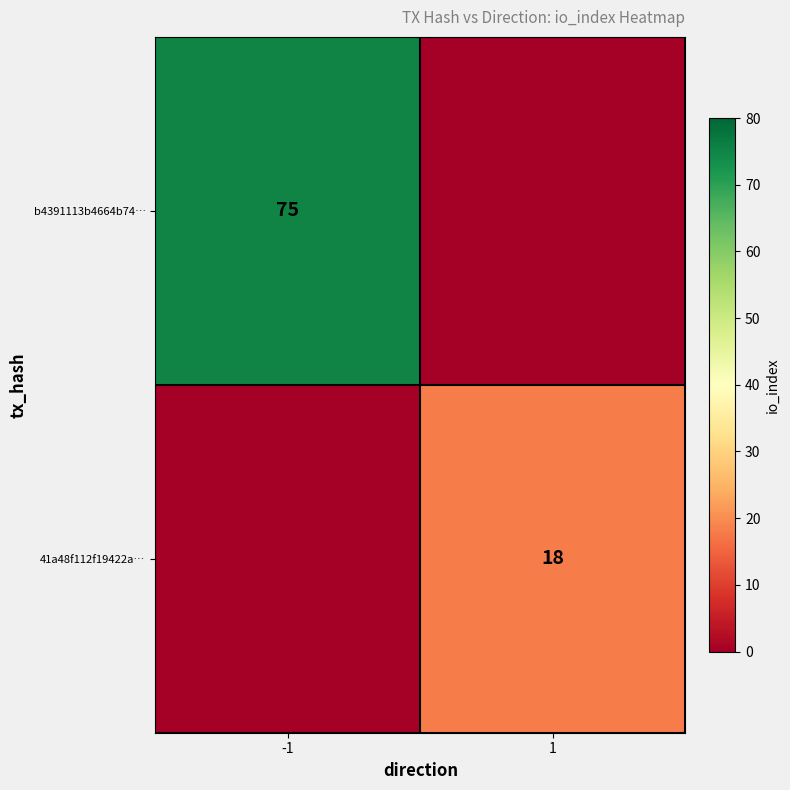

The 41a48f112f19422a… series shows 18 at 1. True or false?

True